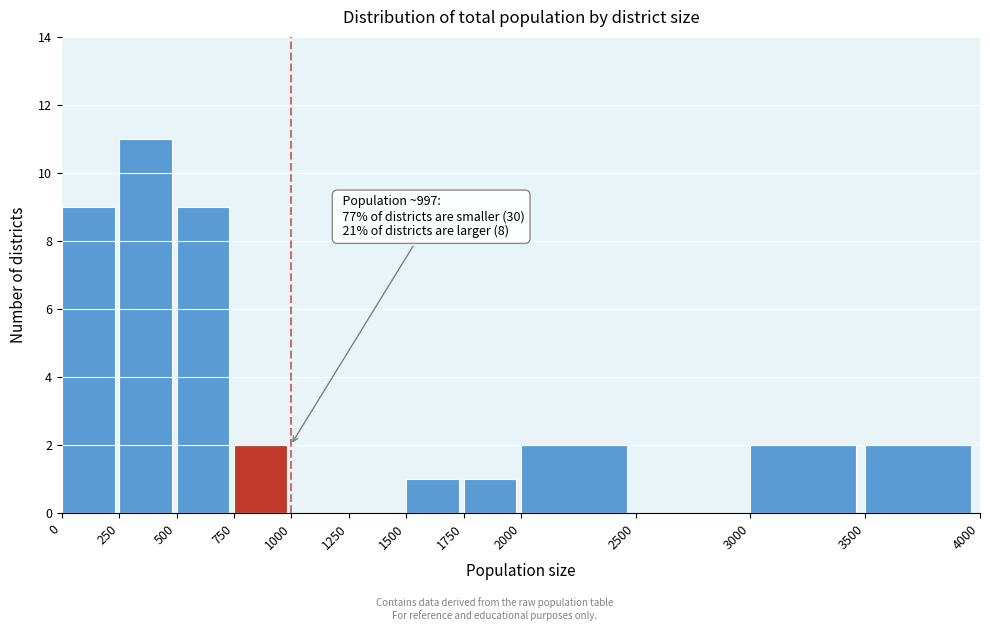

Over which range of the x-axis is the bar tallest?

250 to 500